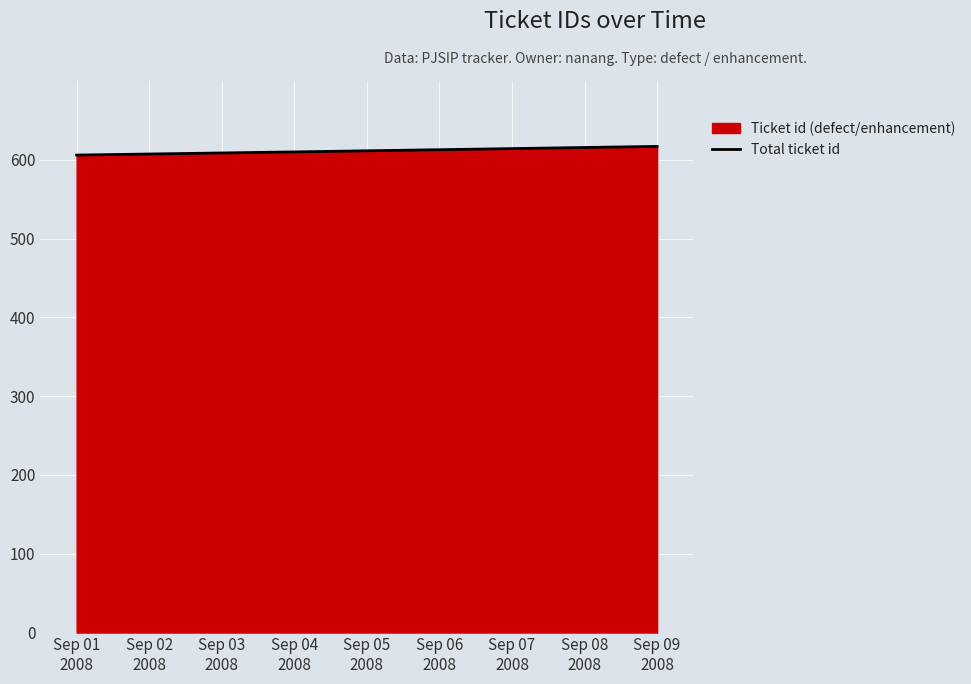

What is the sum of all values?

1833